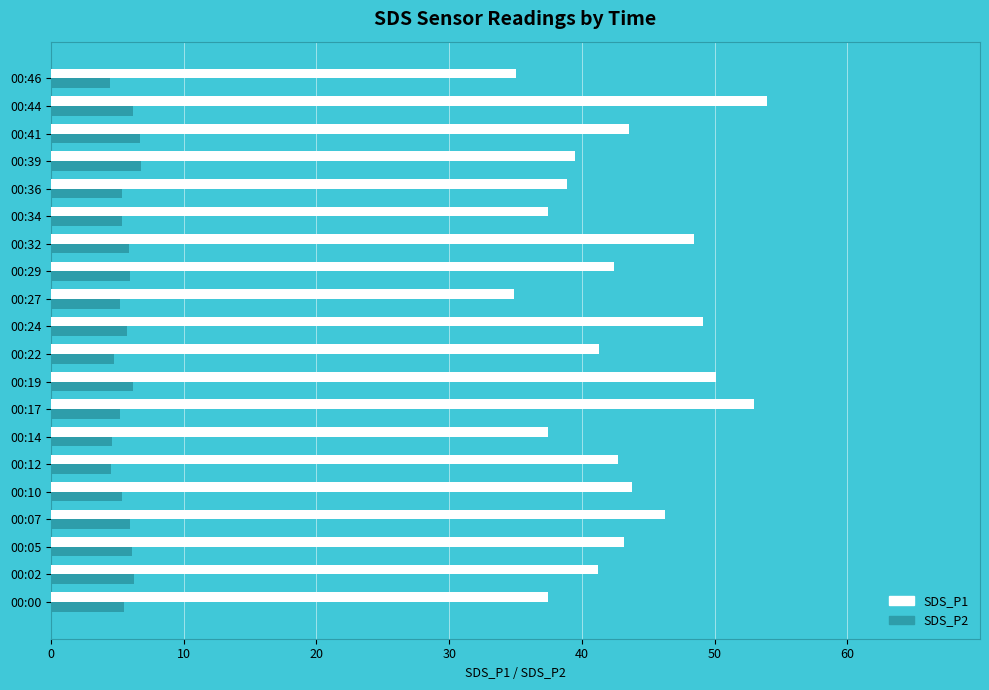

The SDS_P2 series shows 4.5 at 00:41. True or false?

False